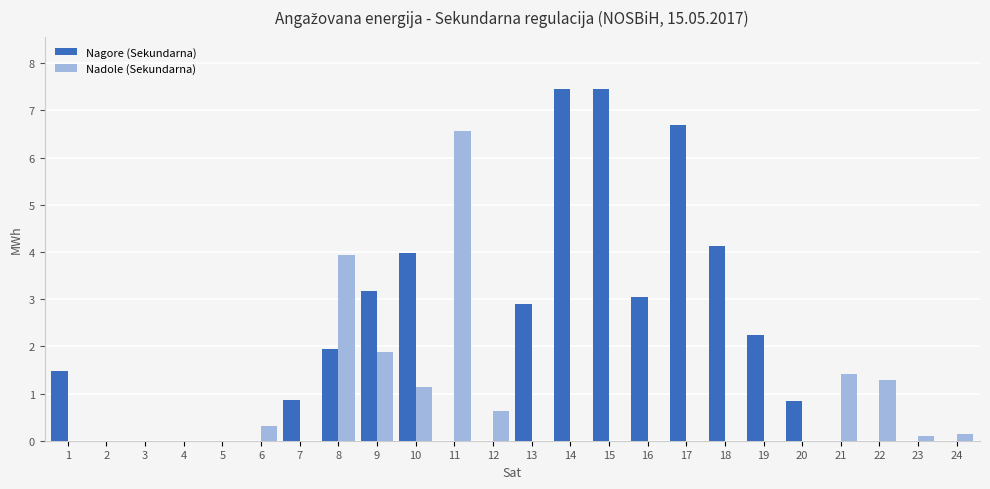

The Nagore (Sekundarna) series shows 1.6 at 9. True or false?

False